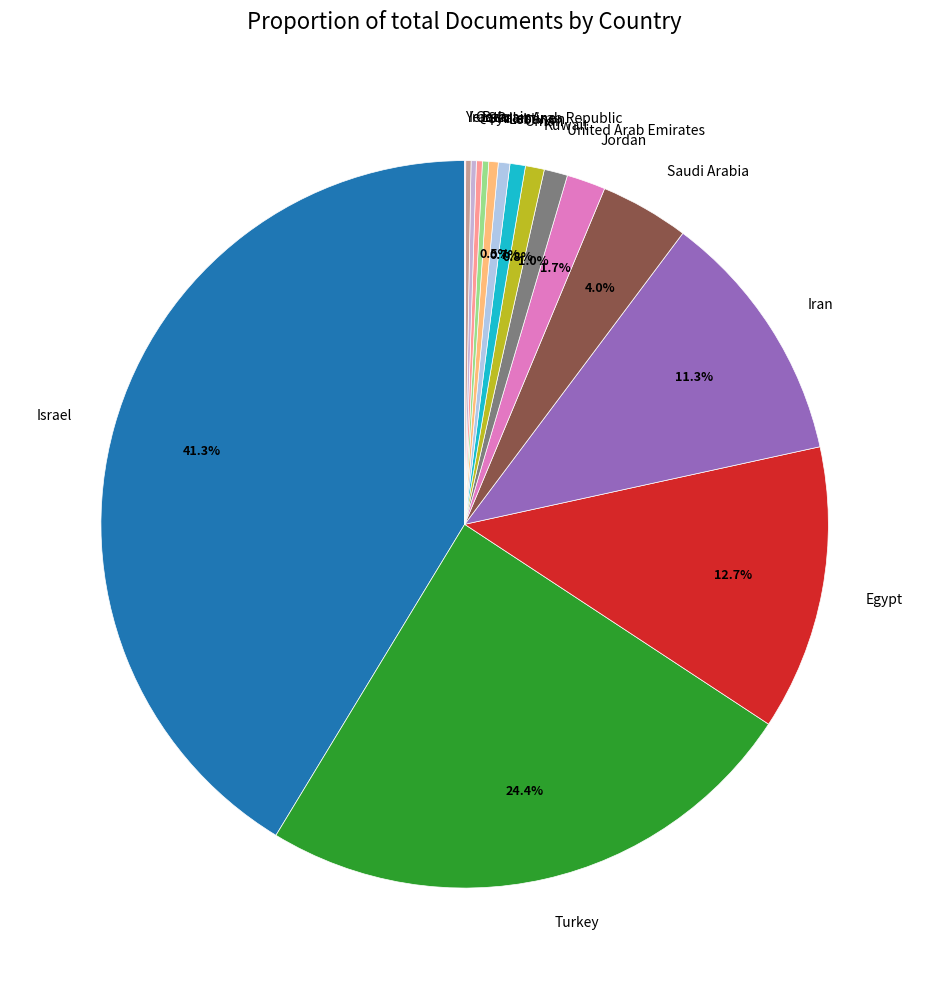

The Saudi Arabia slice represents 4% of the pie. True or false?

True